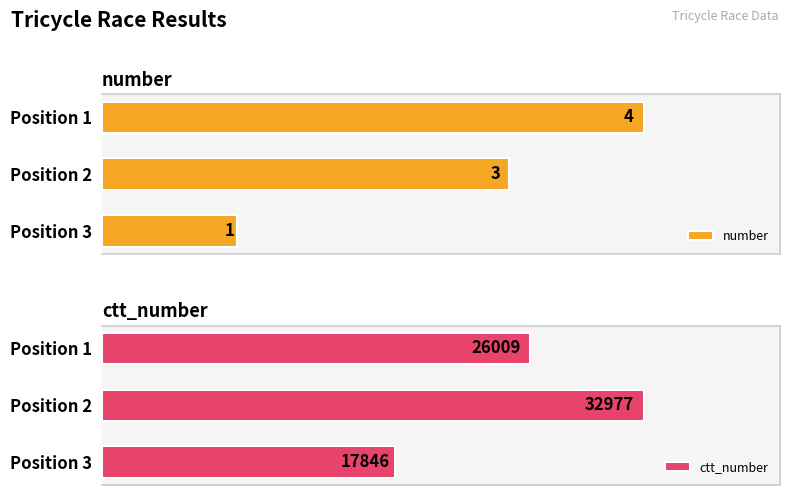

What is the difference between the maximum and minimum values in the number series?

3